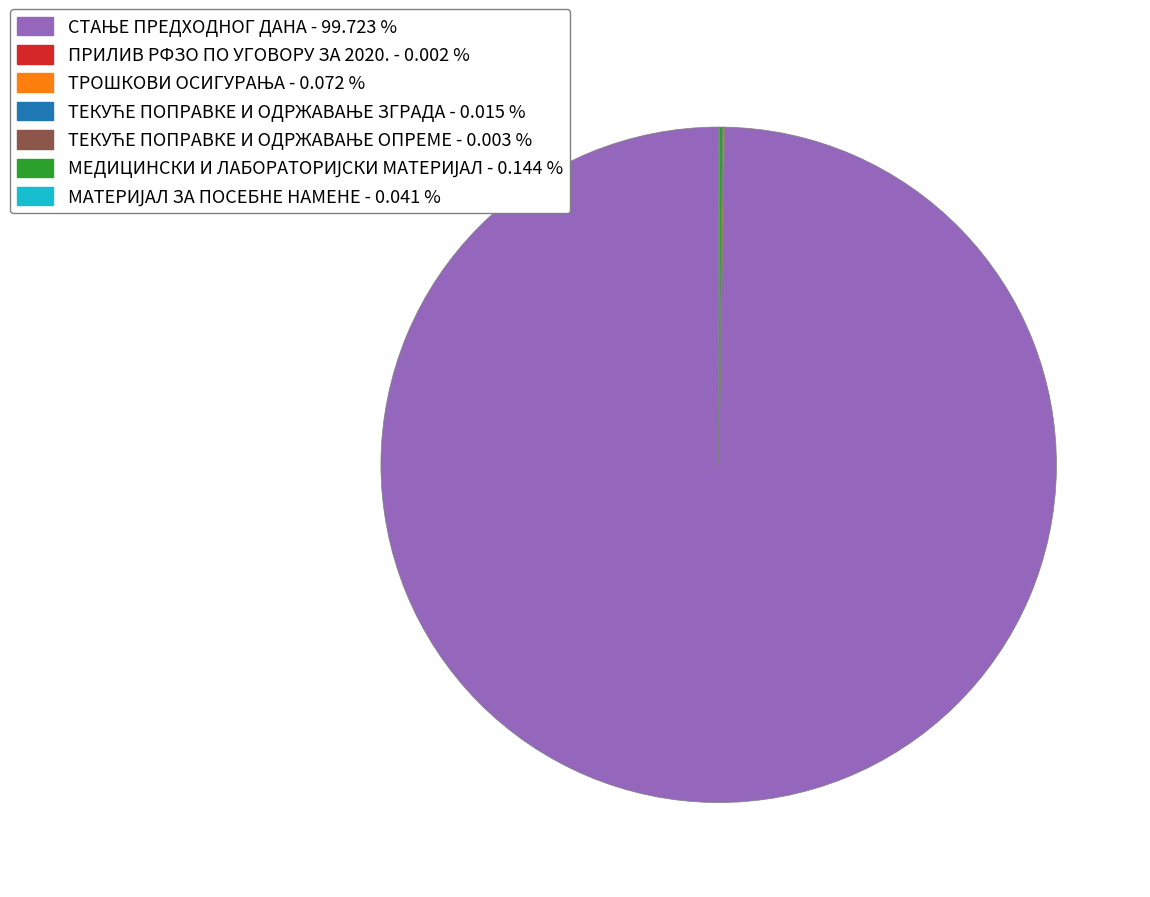

Does any single category account for the majority?

Yes